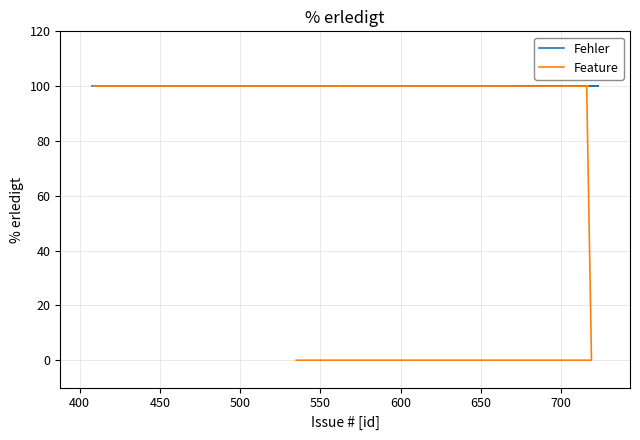

How many data points does each series have?

9